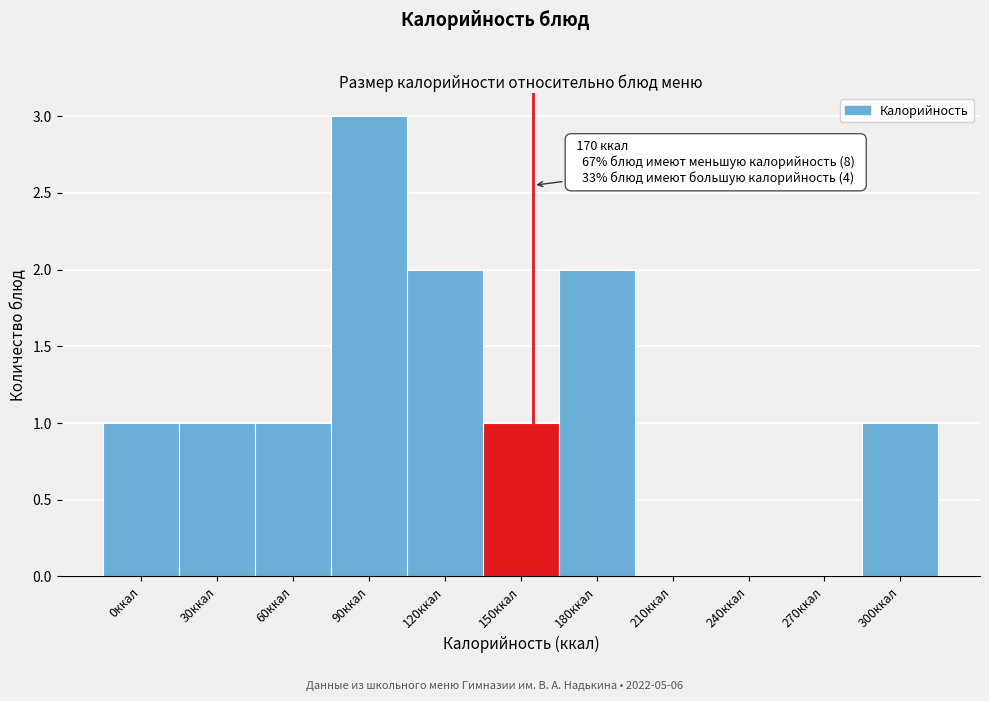

Reading right to left, extract all data points from this chart.

300ккал=1	270ккал=0	240ккал=0	210ккал=0	180ккал=2	150ккал=1	120ккал=2	90ккал=3	60ккал=1	30ккал=1	0ккал=1